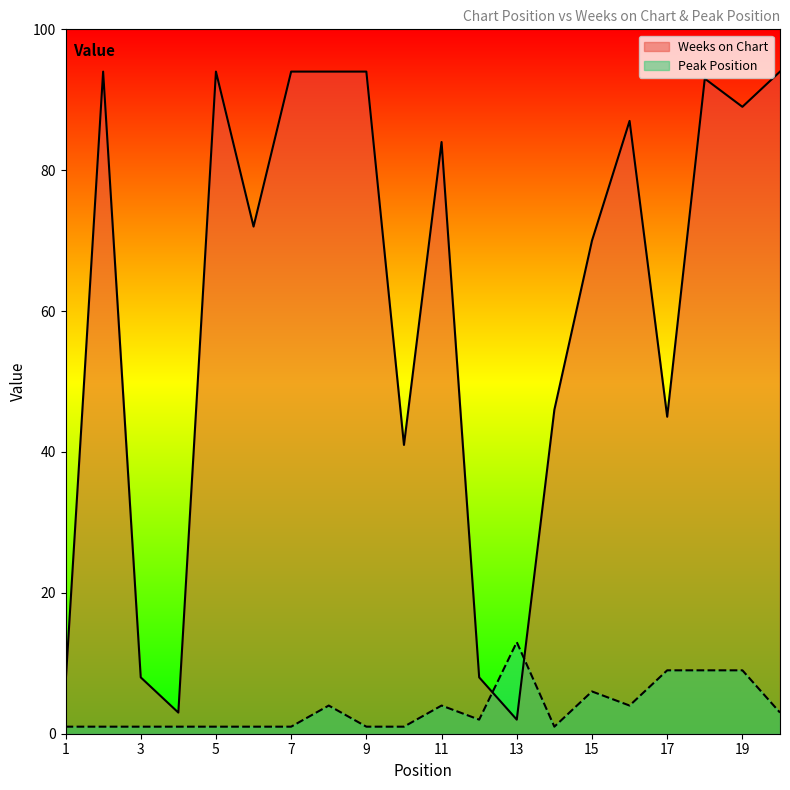

At which label does Weeks on Chart reach its peak?

2